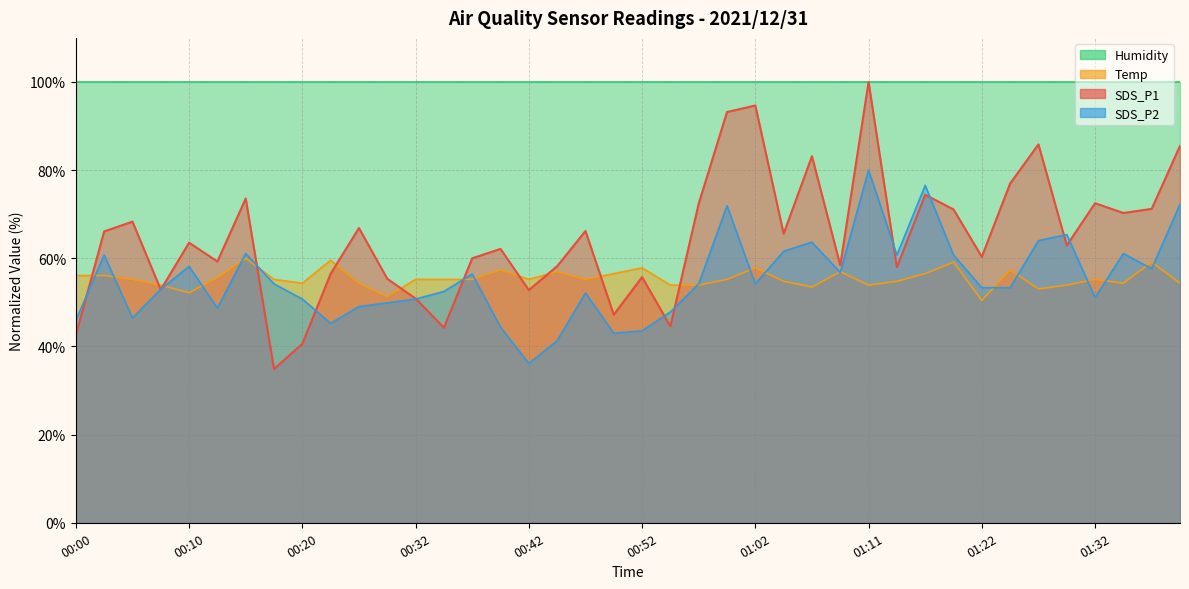

Count the number of data series in this chart.

4